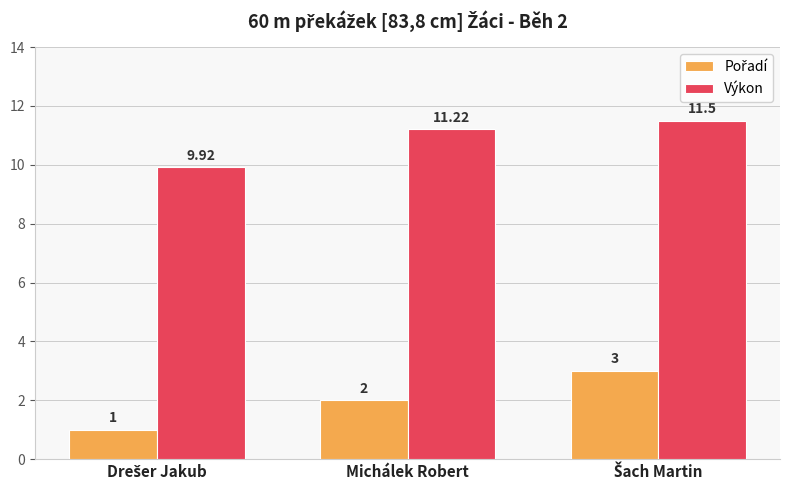

At which label does Výkon first exceed 11?

Michálek Robert